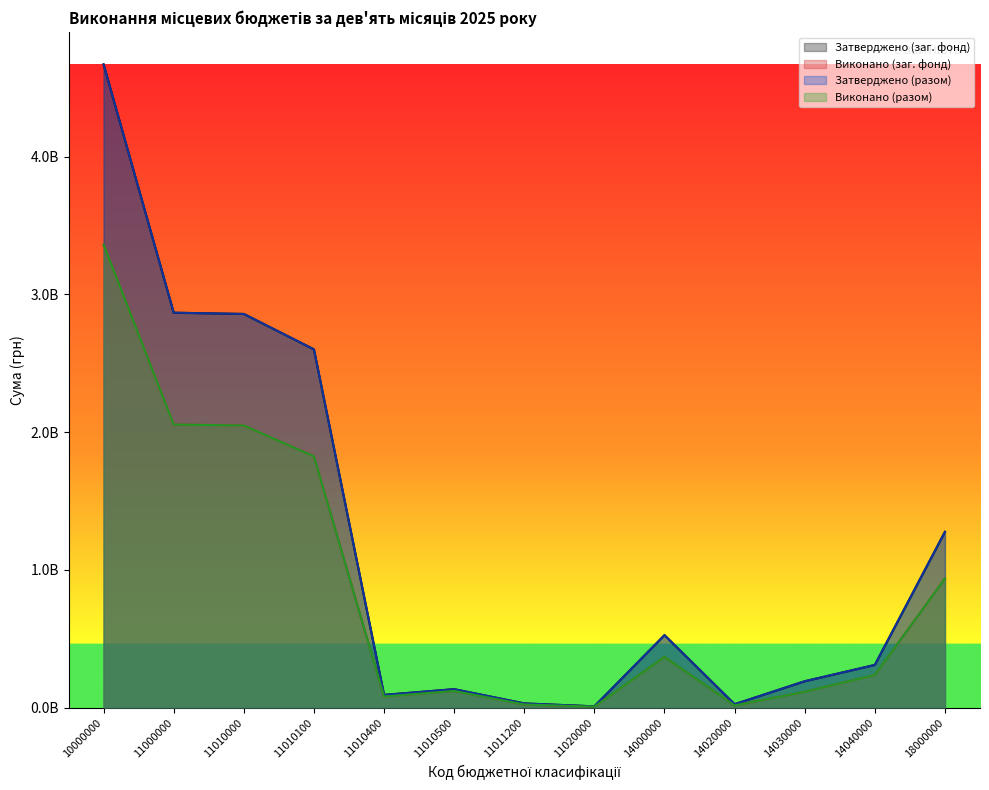

Which label corresponds to the largest value in the chart?

10000000